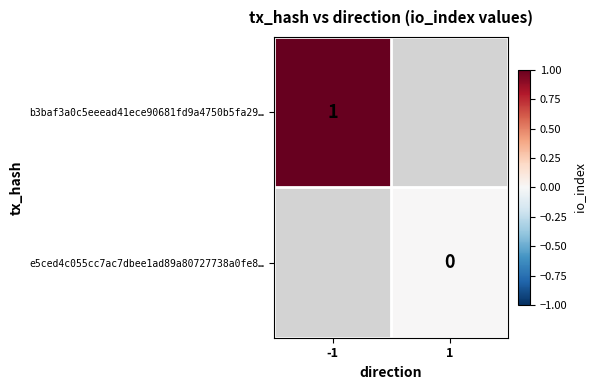

The e5ced4c055cc7ac7dbee1ad89a80727738a0fe8… series shows 0.0 at 1. True or false?

True